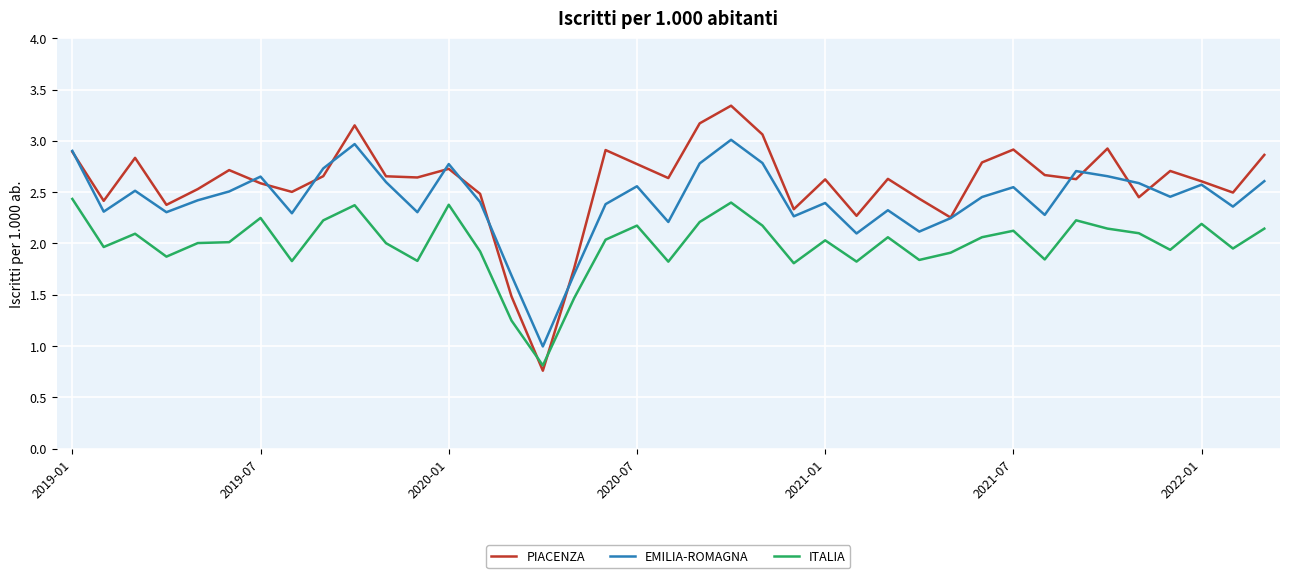

Which series has the largest range (max minus min)?

PIACENZA